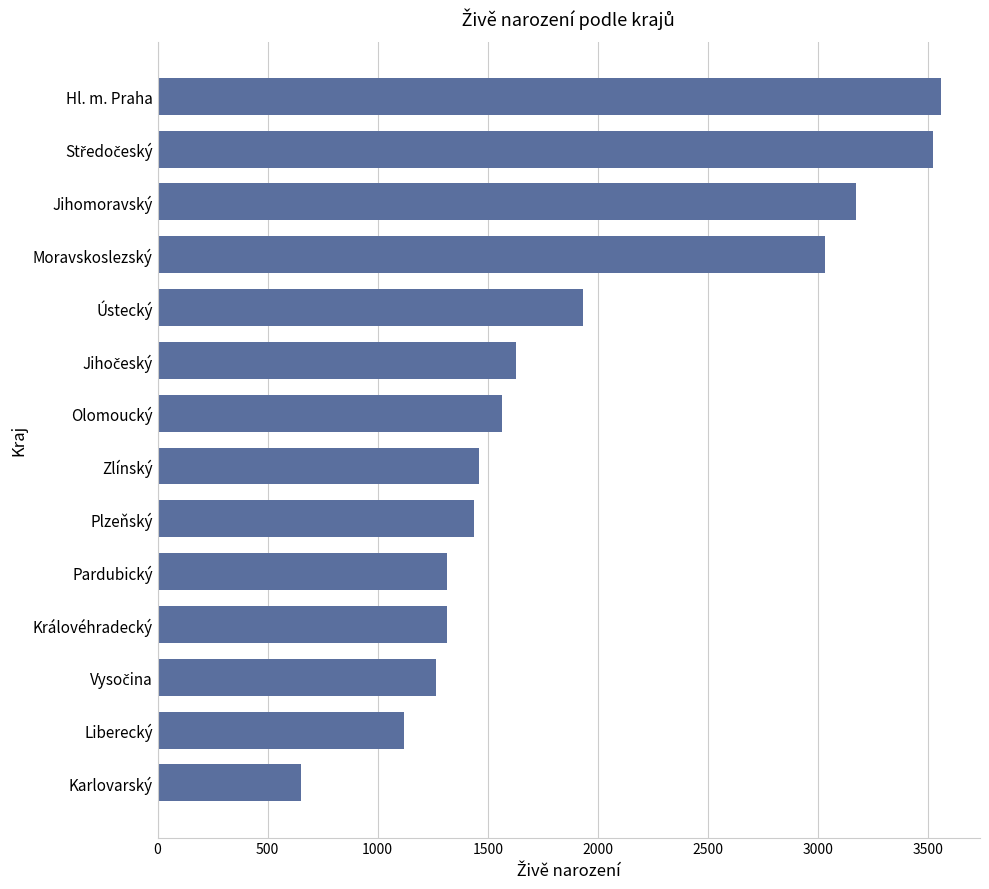

The chart shows a value of 1833 at Pardubický. True or false?

False